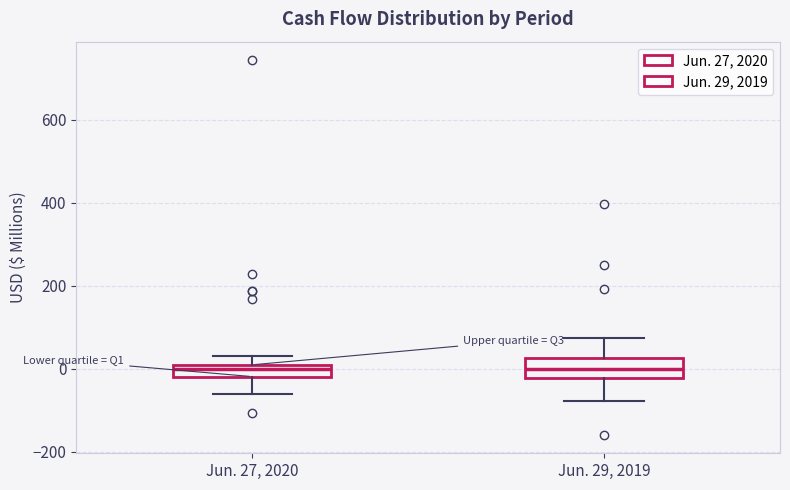

Where is the lower edge of the box for Jun. 29, 2019 on the y-axis? The values are not printed on the chart, so give them approximately, as read against the axis.

-20